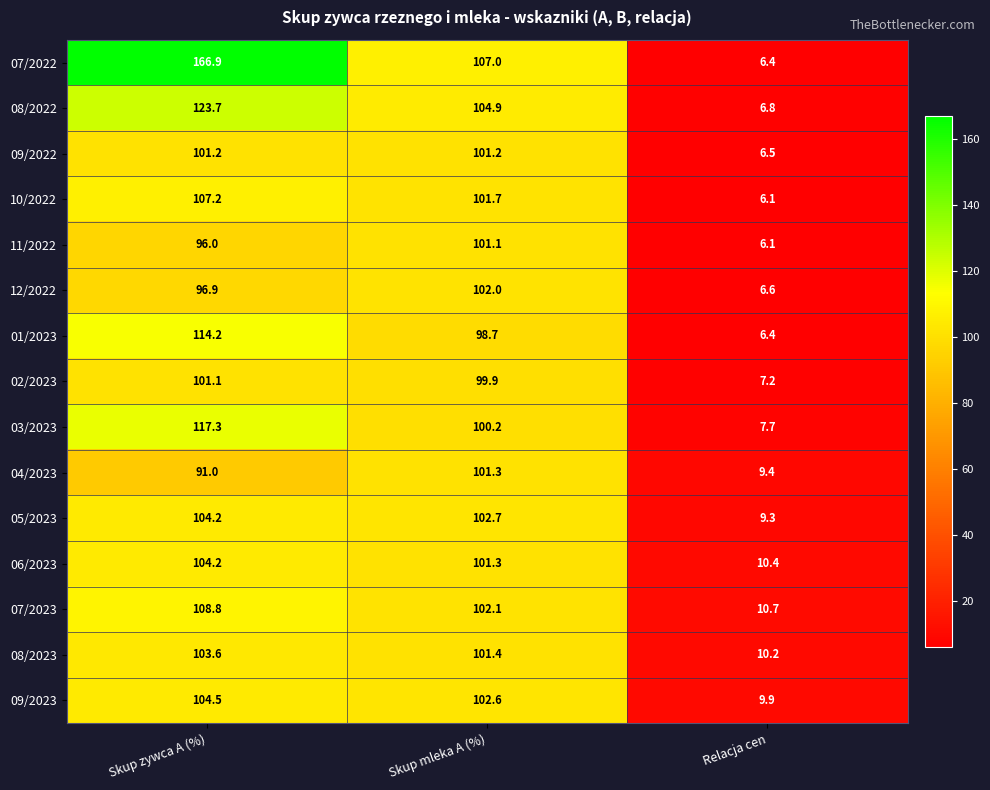

The 10/2022 series shows 6.1 at Relacja cen. True or false?

True